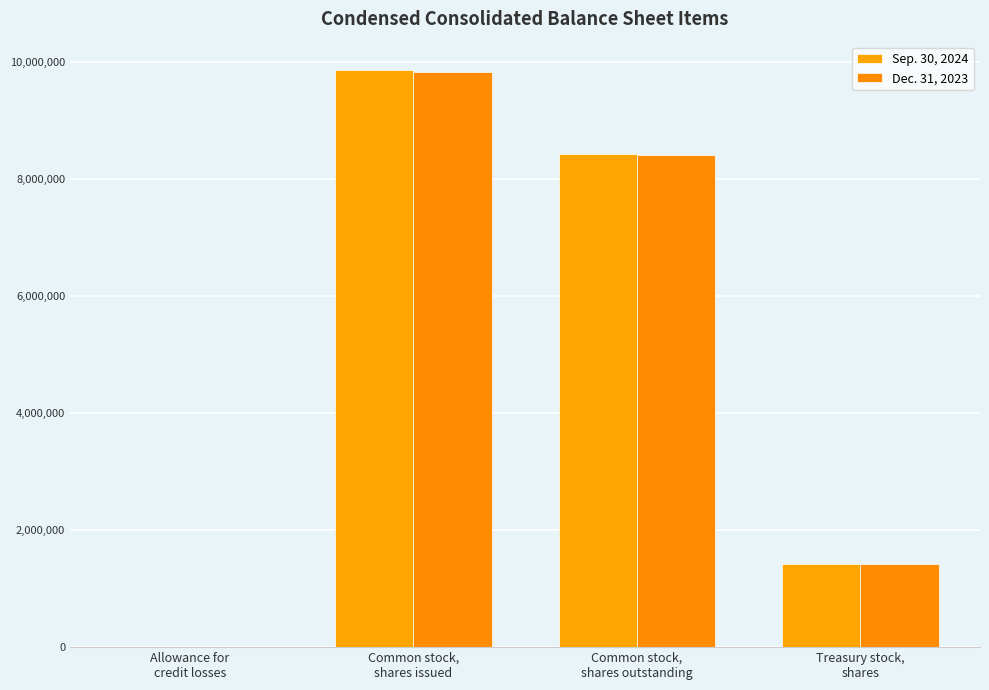

How many distinct data groups are displayed?

2